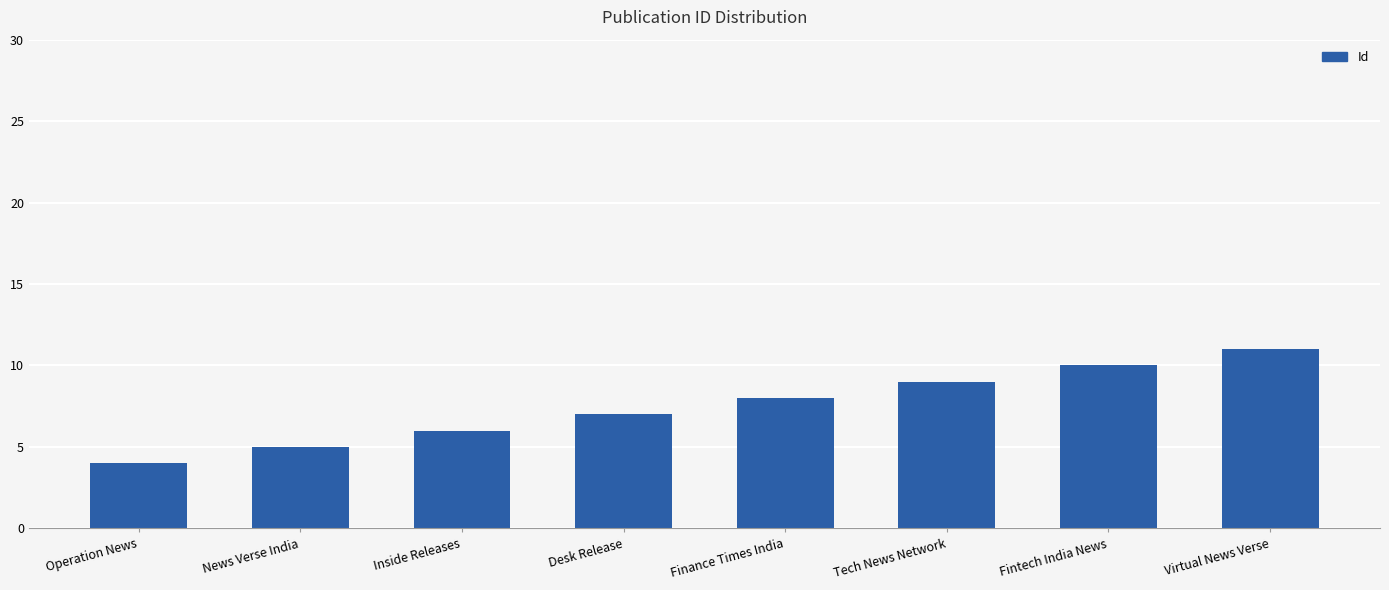

What is the label of the 6th bar from the left?

Tech News Network